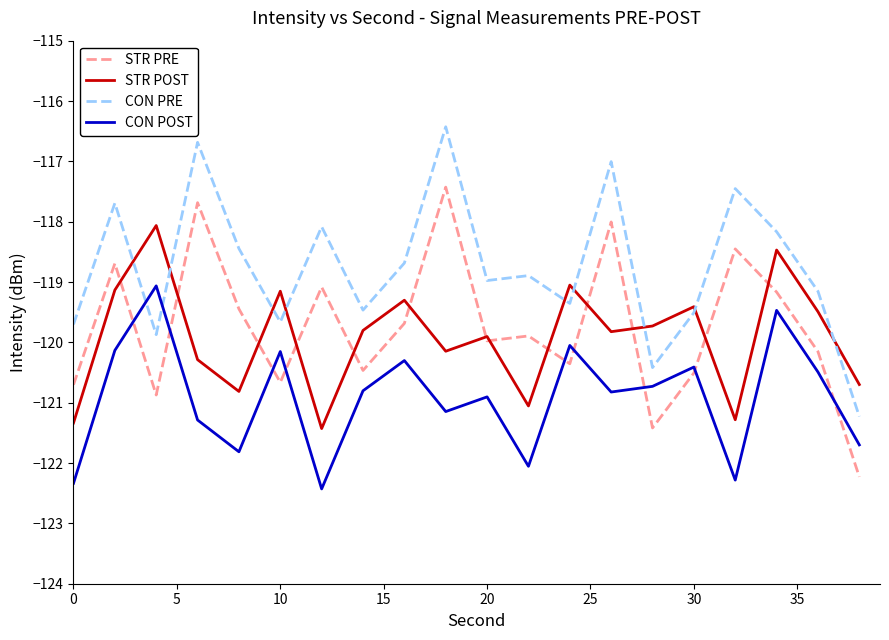

What is the minimum value for CON PRE?

-121.2